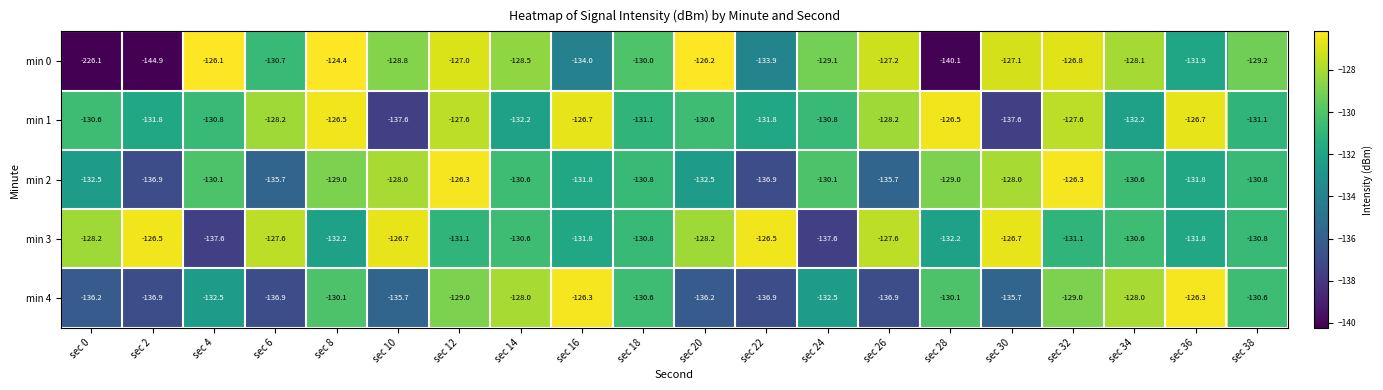

Read the min 3 value at sec 2.

-126.5